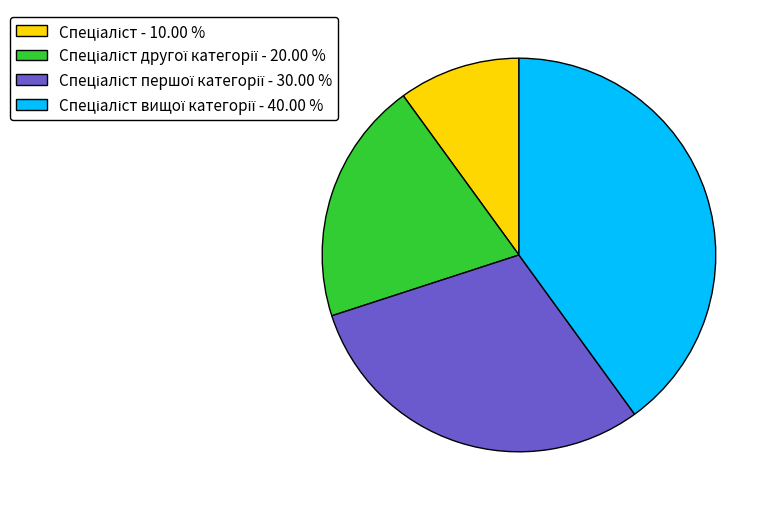

To the nearest percent, what is the average slice percentage?

25%